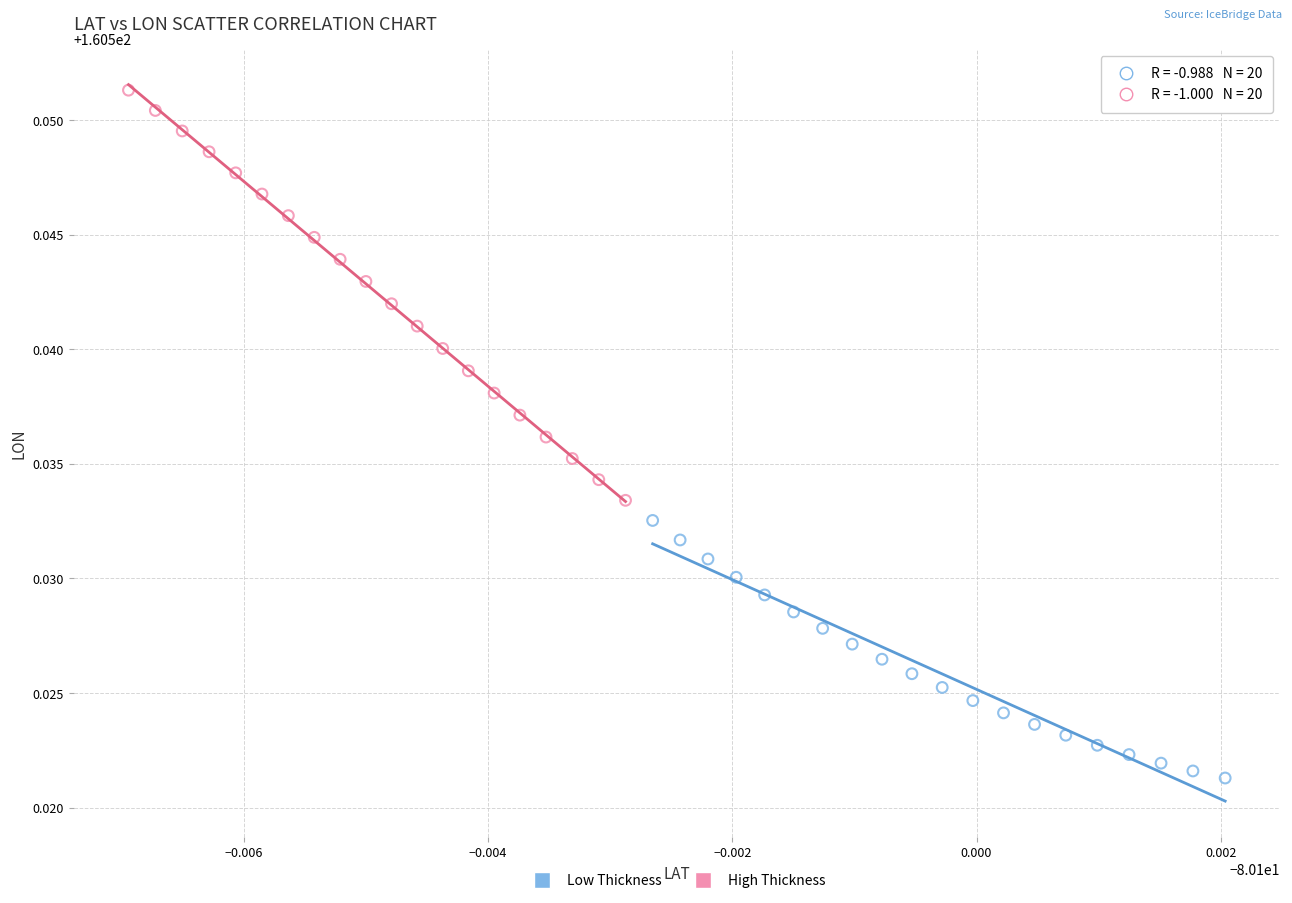

Which series contains the highest Y value?

High Thickness